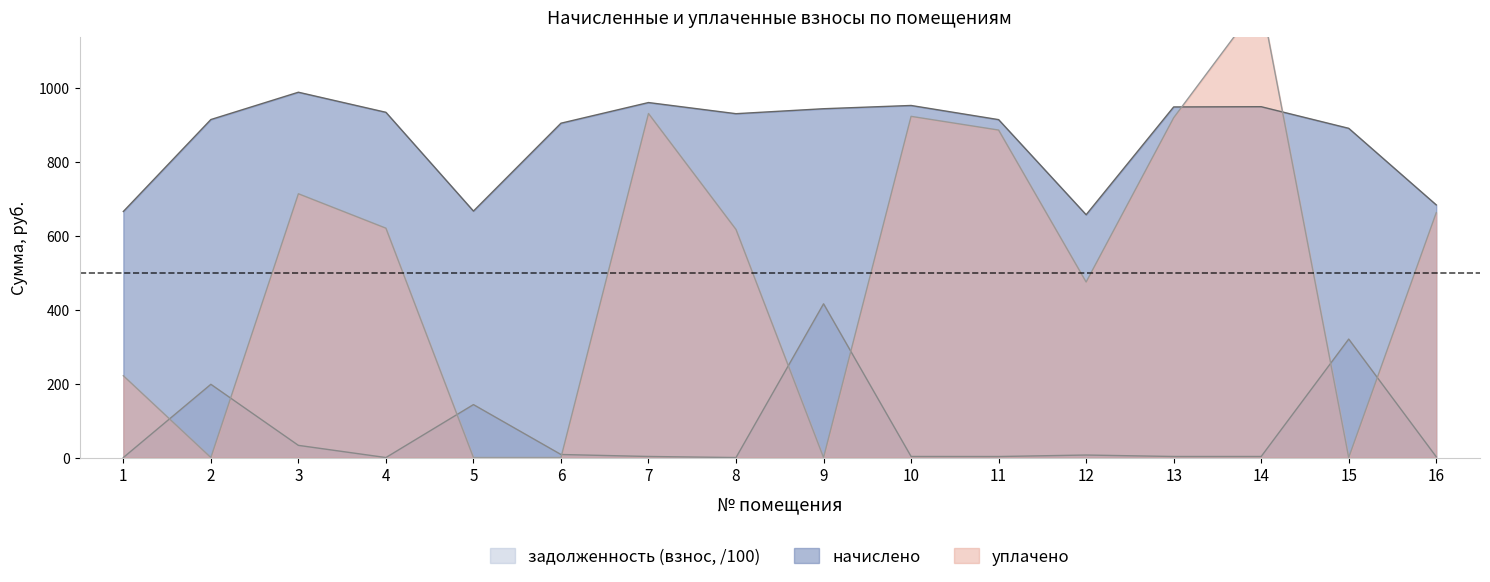

How many interior local valleys does the уплачено series have?

4